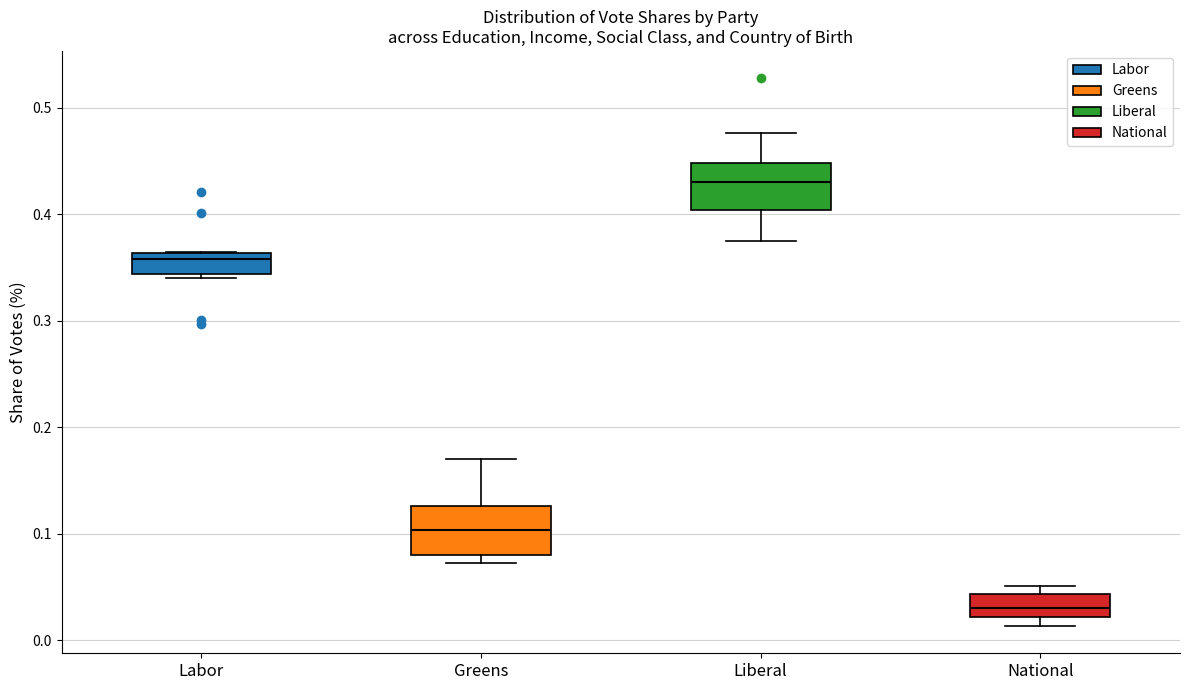

Which box has the highest median line?

Liberal